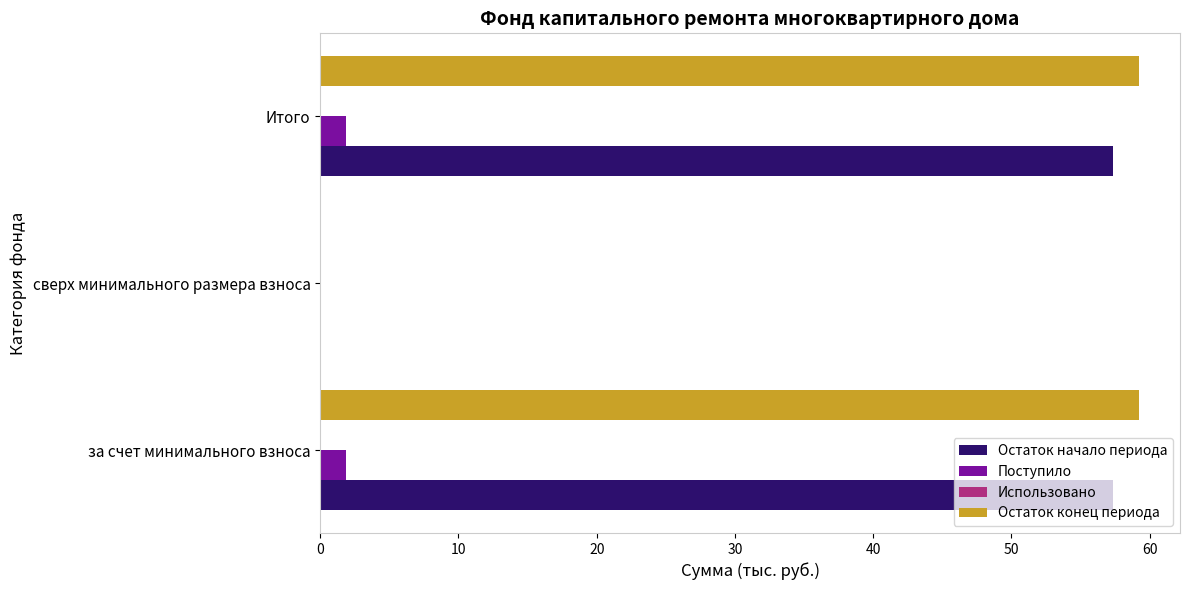

How many positive values does the Поступило series have?

2